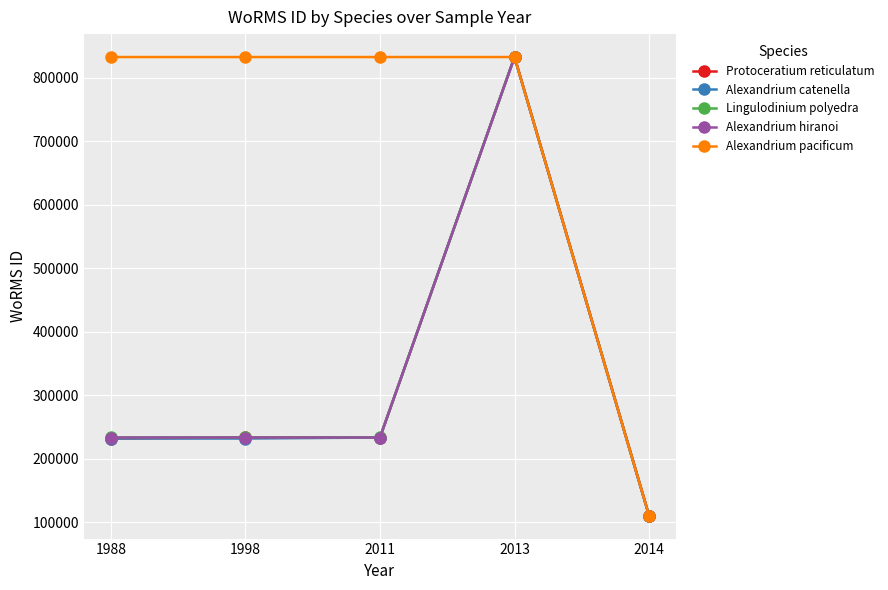

How many data points in Protoceratium reticulatum are less than 233440?

2